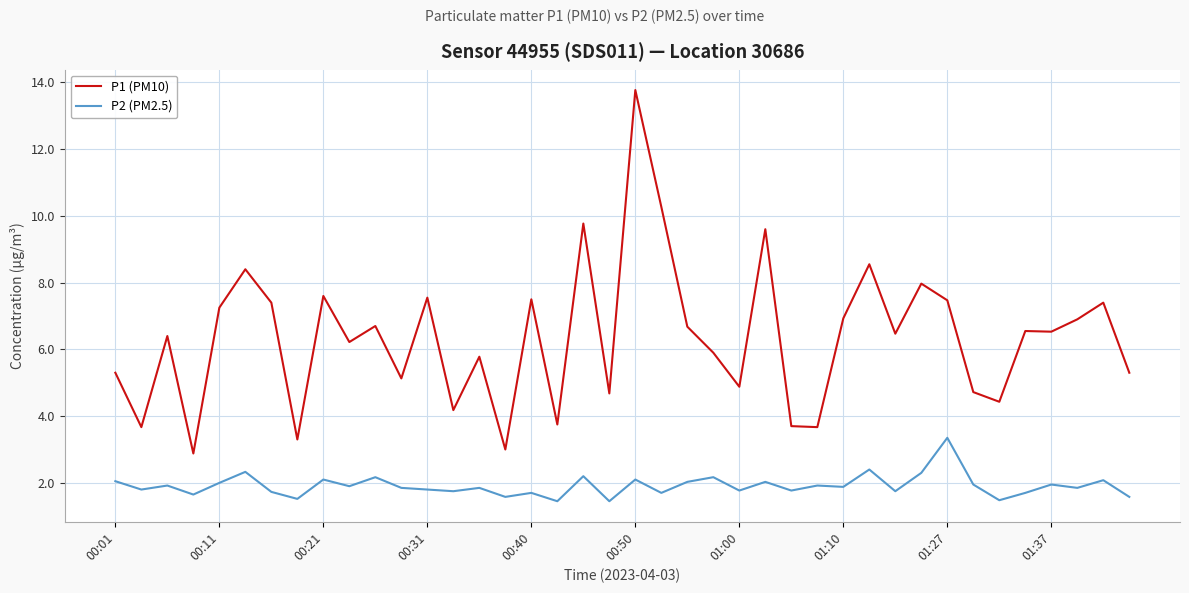

List the series in order of their peak value, highest first.

P1 (PM10), P2 (PM2.5)